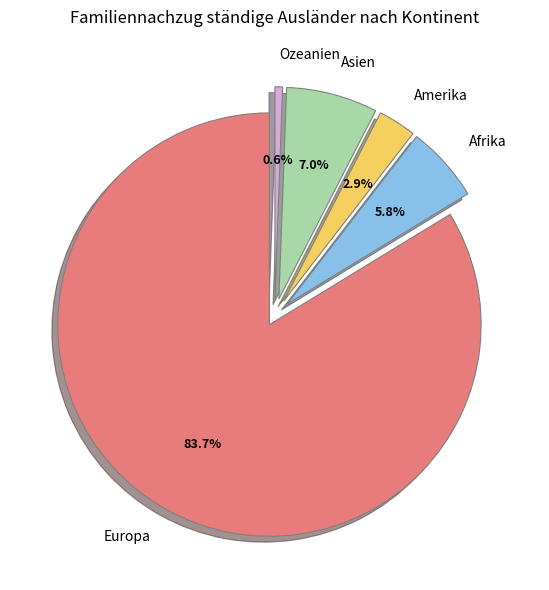

Rank the categories by value from lowest to highest.

Ozeanien, Amerika, Afrika, Asien, Europa